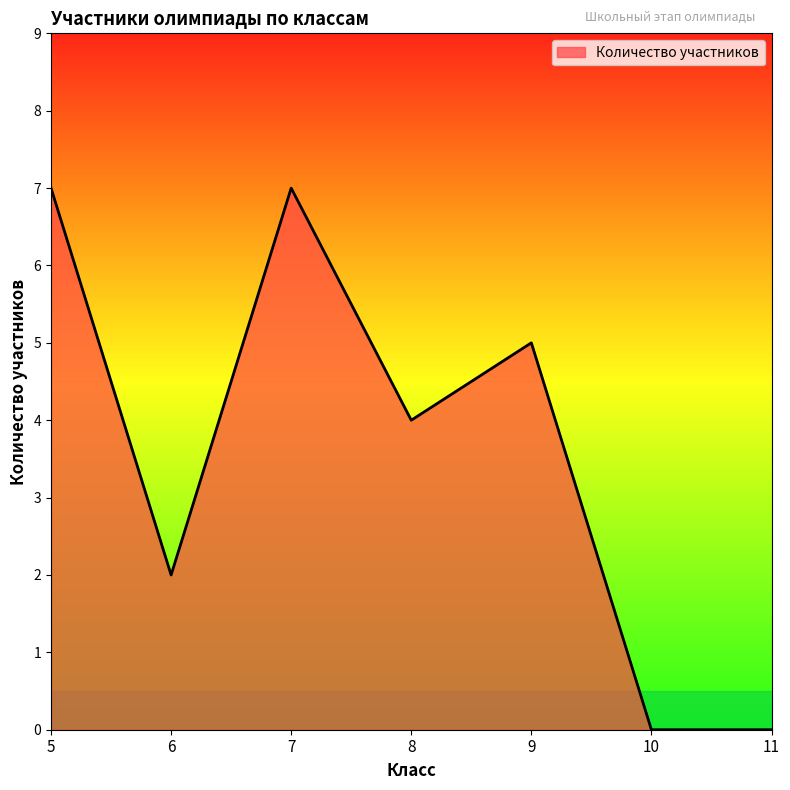

Reading left to right, extract all data points from this chart.

5=7	6=2	7=7	8=4	9=5	10=0	11=0